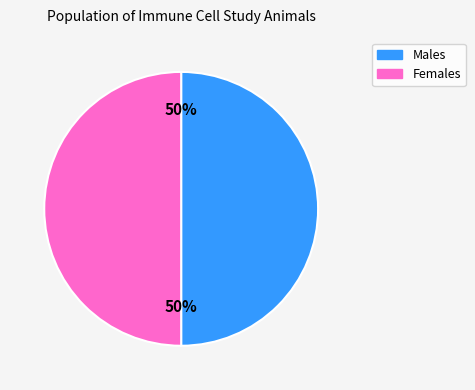

To the nearest percent, what is the average slice percentage?

50%